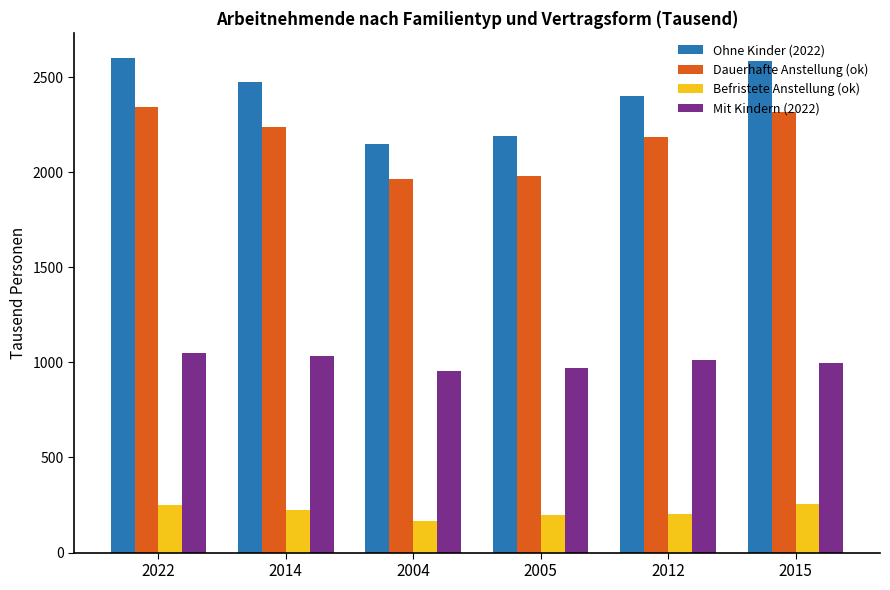

What is the spread (max minus min) of values at 2015?

2332.5